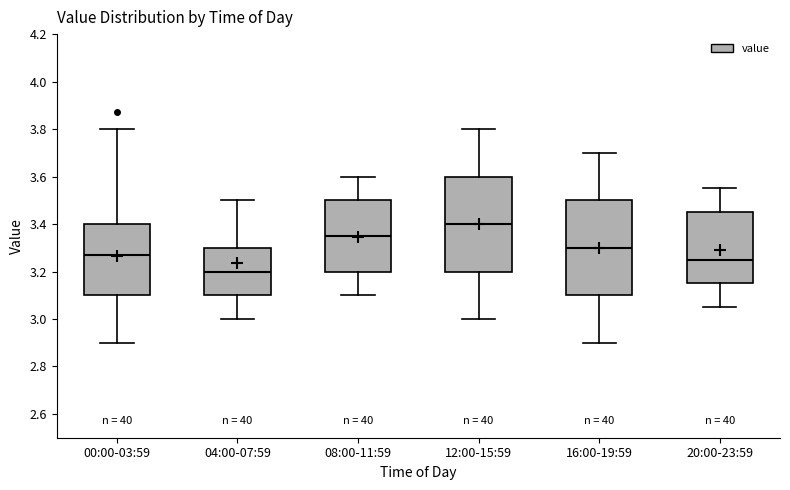

Where does the upper whisker of the box for 20:00-23:59 end on the y-axis? The values are not printed on the chart, so give them approximately, as read against the axis.

3.56